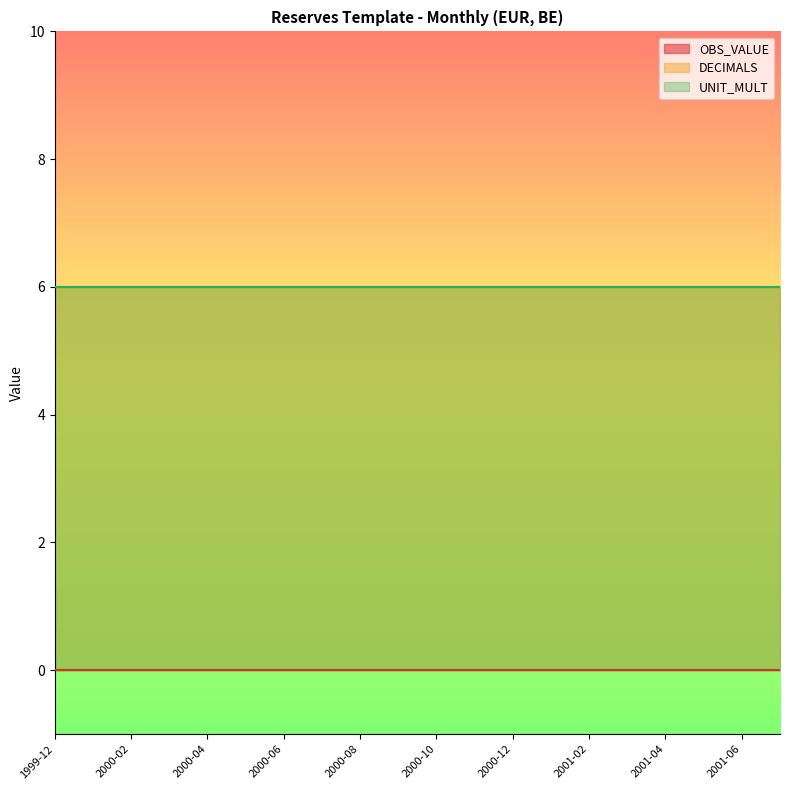

What is the label of the 19th point from the right?

2000-01